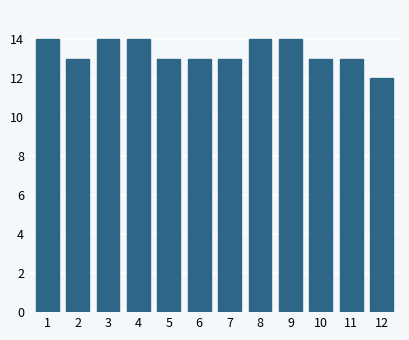

Reading left to right, transcribe all the data shown in this chart.

14	13	14	14	13	13	13	14	14	13	13	12